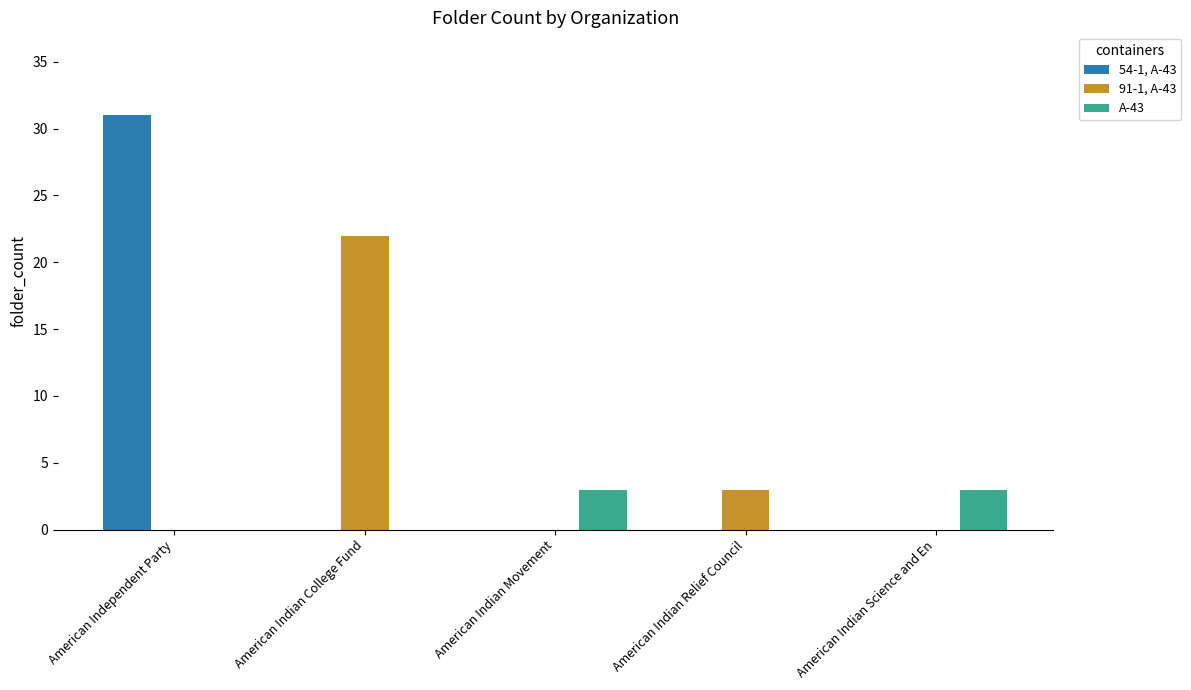

What is the total value across all series at American Independent Party?

31